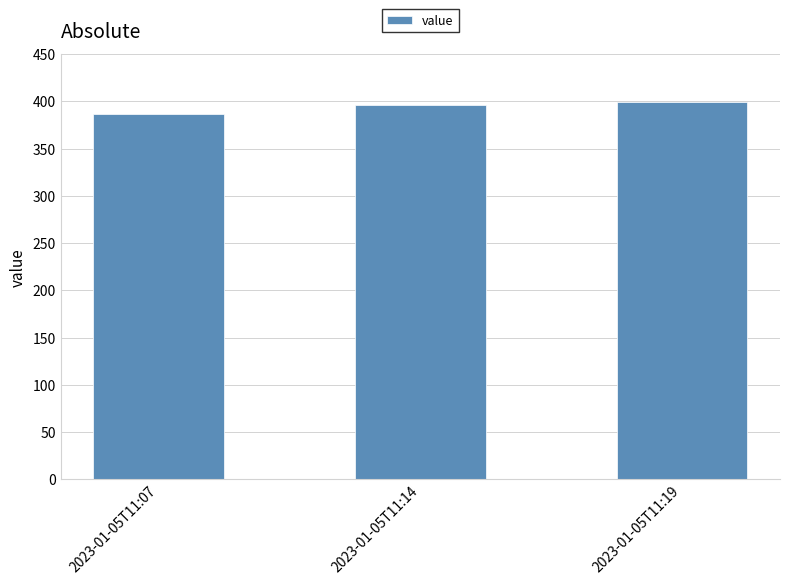

What is the value of the 1st bar from the left?

387